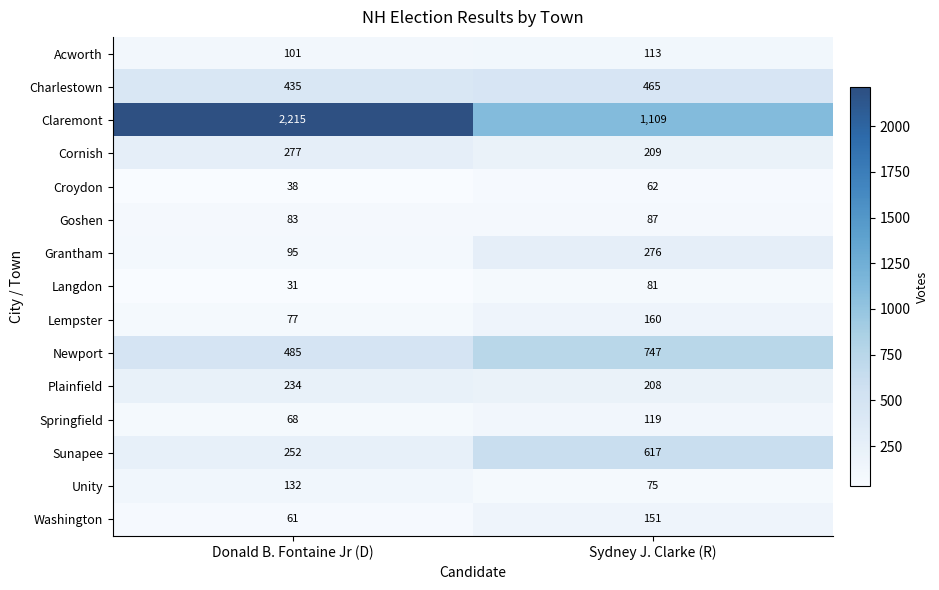

Rank the categories by Cornish value from lowest to highest.

Sydney J. Clarke (R), Donald B. Fontaine Jr (D)